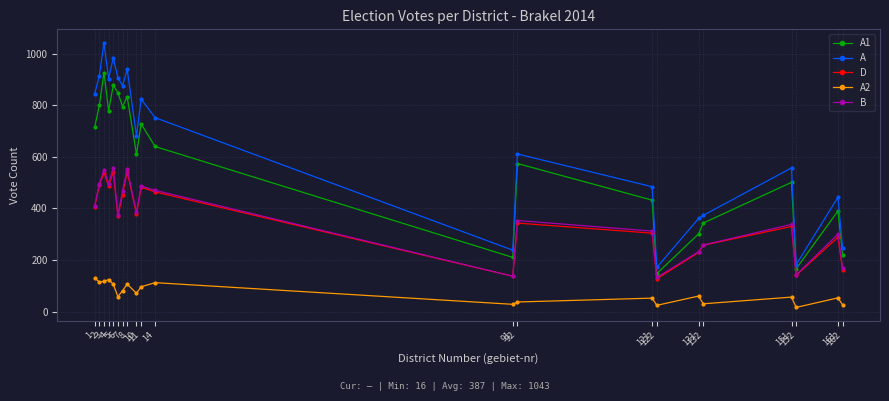

What is the sum of the B values at 152 and 132?

400